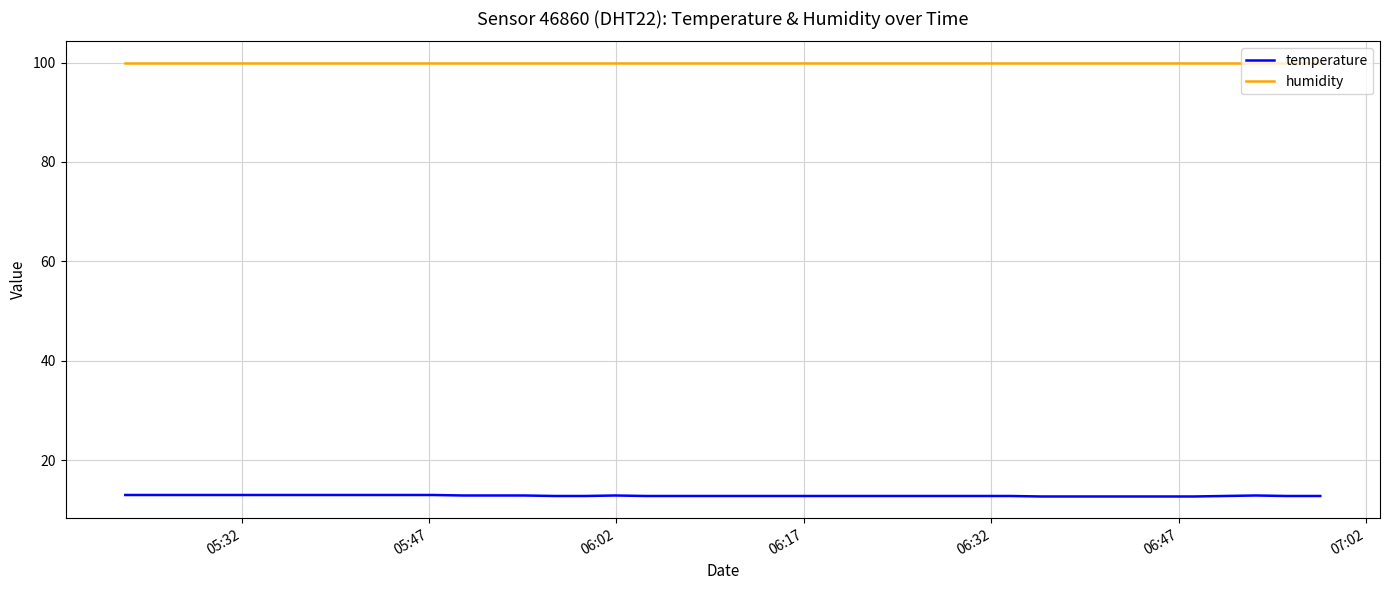

List the series in order of their peak value, lowest first.

temperature, humidity